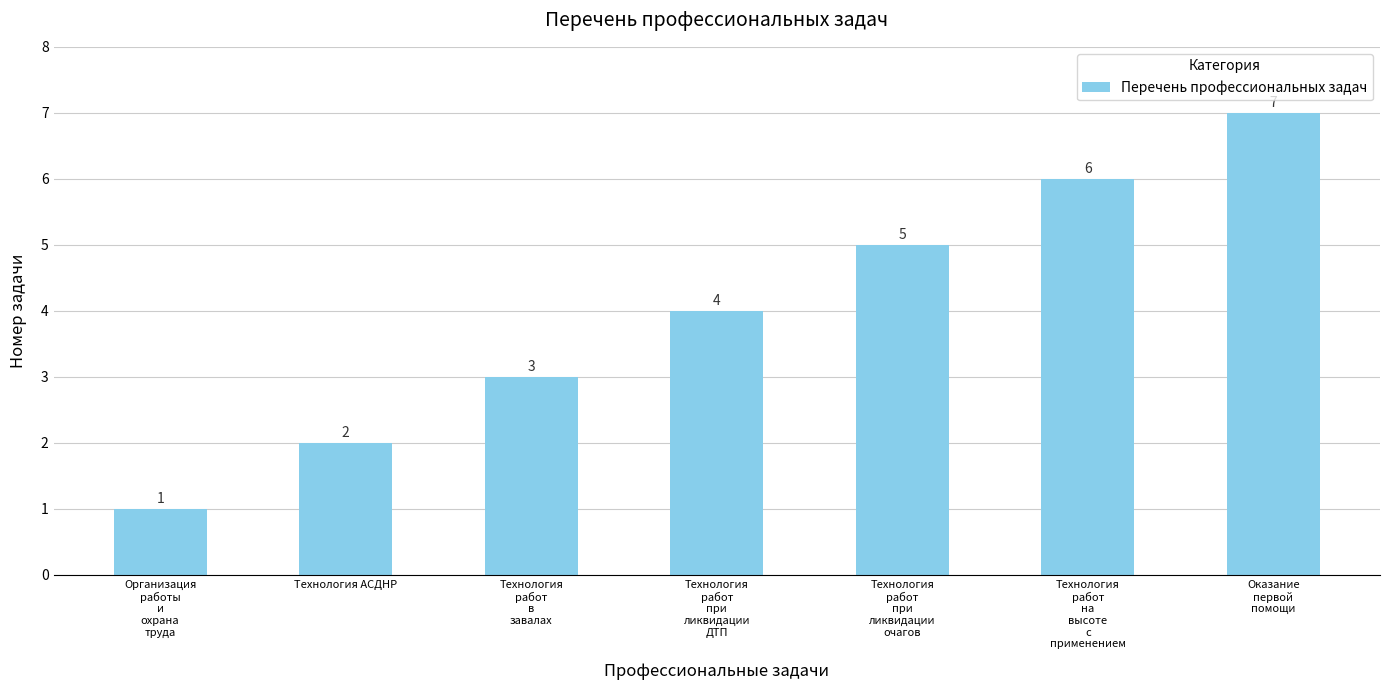

Is it true that the value at Технология АСДНР is 3?

False